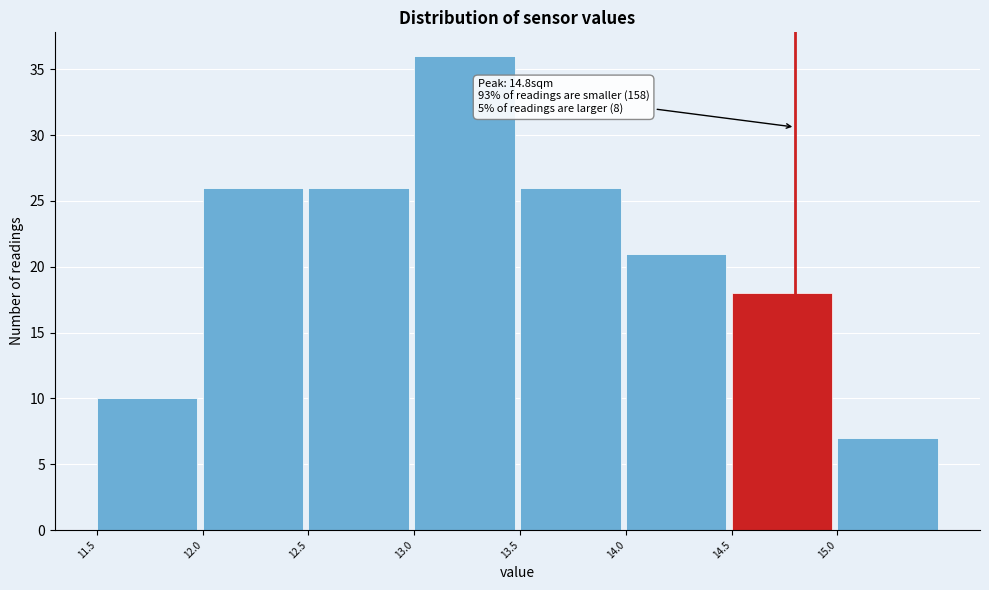

Which range on the x-axis has the tallest bar?

13.0 to 13.5